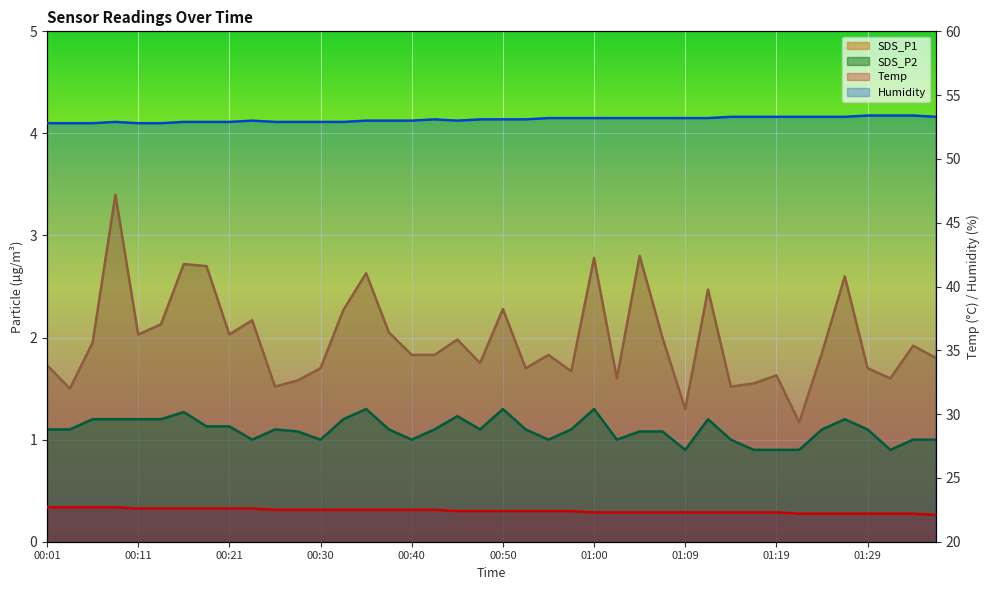

What is the difference between the SDS_P1 values at 00:18 and 00:47?

1.0